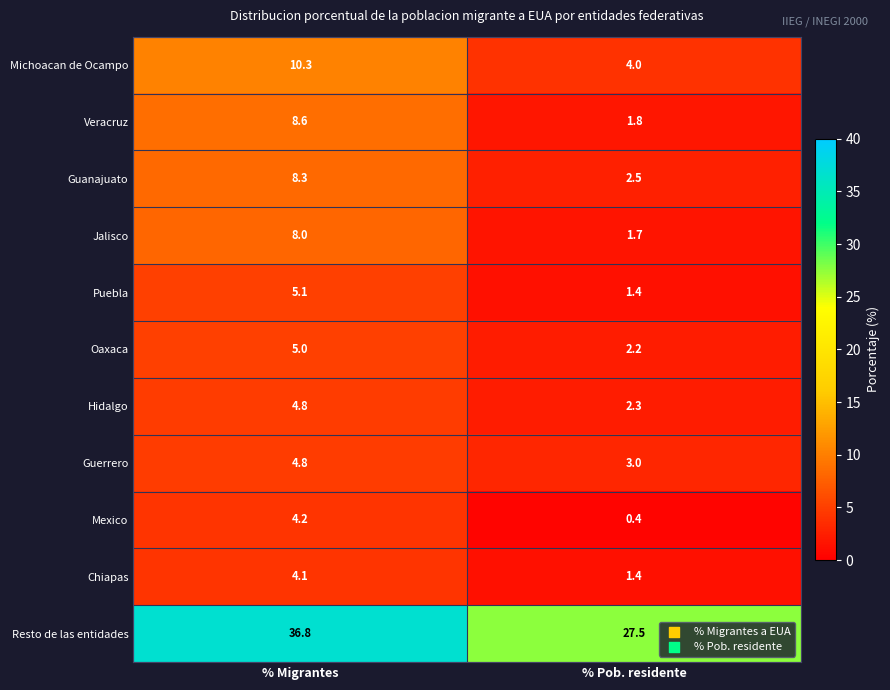

Which series has the largest range (max minus min)?

Resto de las entidades